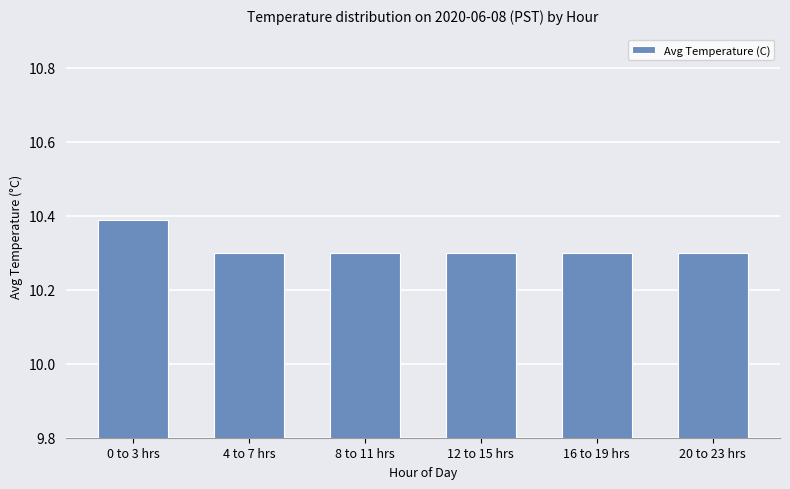

Approximately how many times larger is the value at 16 to 19 hrs compared to 8 to 11 hrs?

1.0